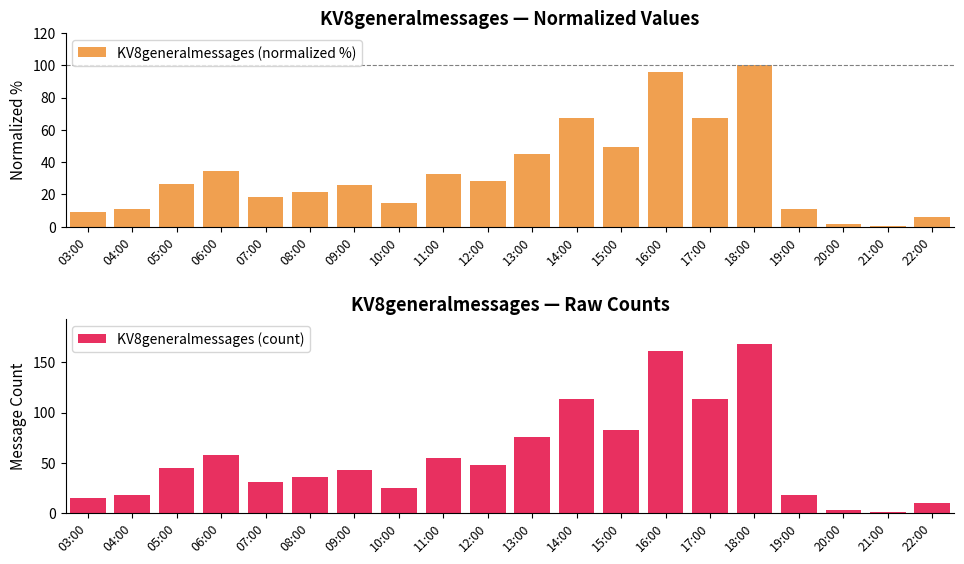

Reading left to right, transcribe all the data shown in this chart.

KV8generalmessages (normalized %): 03:00=8.9	04:00=10.7	05:00=26.8	06:00=34.5	07:00=18.5	08:00=21.4	09:00=25.6	10:00=14.9	11:00=32.7	12:00=28.6	13:00=45.2	14:00=67.3	15:00=49.4	16:00=95.8	17:00=67.3	18:00=100.0	19:00=10.7	20:00=1.8	21:00=0.6	22:00=6.0
KV8generalmessages (count): 03:00=15.0	04:00=18.0	05:00=45.0	06:00=58.0	07:00=31.0	08:00=36.0	09:00=43.0	10:00=25.0	11:00=55.0	12:00=48.0	13:00=76.0	14:00=113.0	15:00=83.0	16:00=161.0	17:00=113.0	18:00=168.0	19:00=18.0	20:00=3.0	21:00=1.0	22:00=10.0